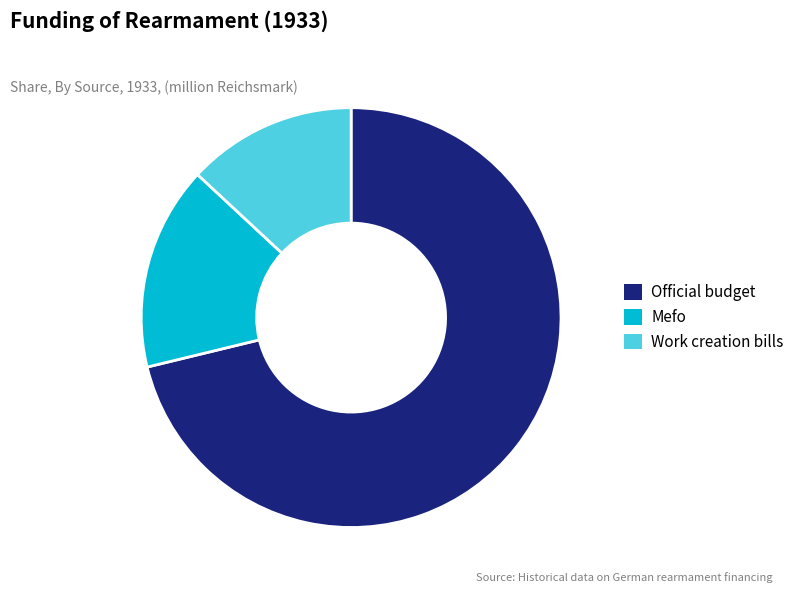

What is the smallest slice in the pie chart?

Work creation bills